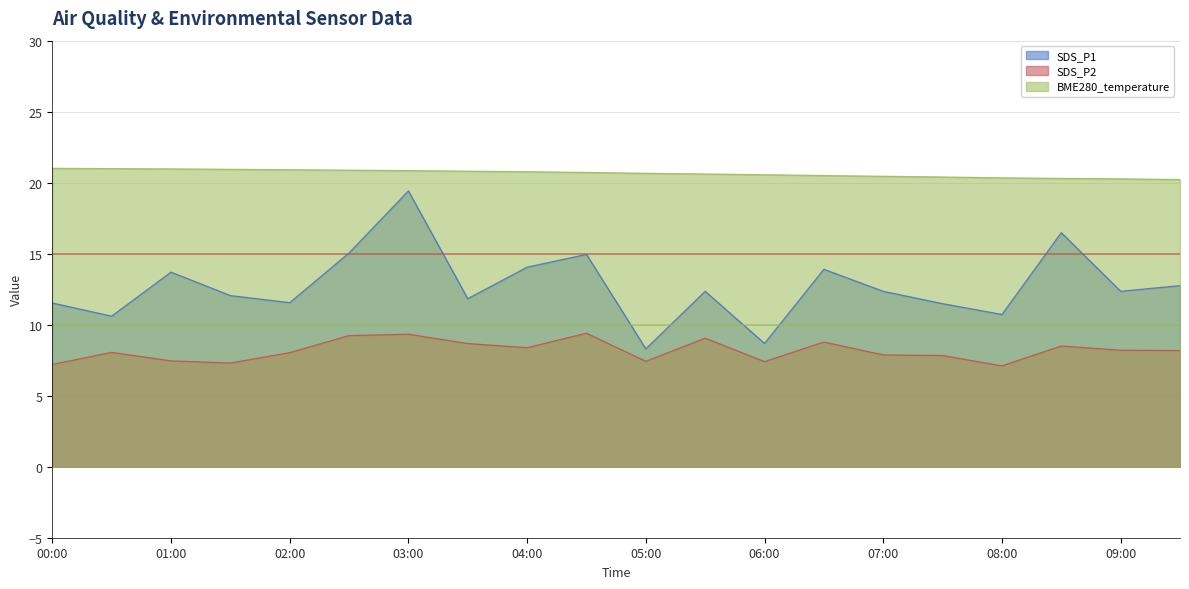

The value of SDS_P2 at 07:00 is 7.9. True or false?

True